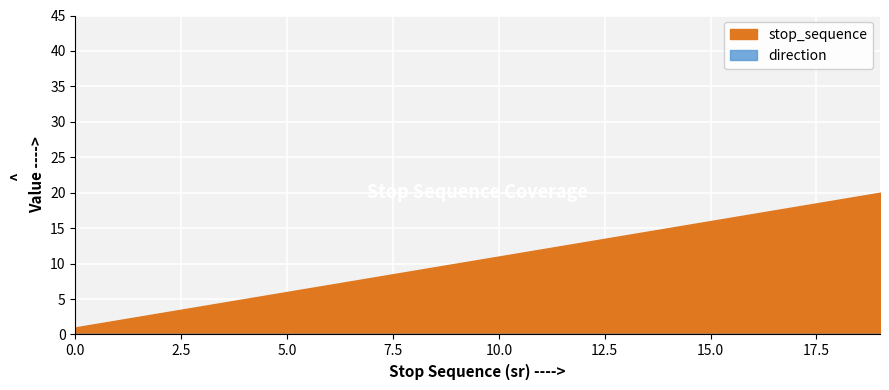

What is the greatest value displayed?

20